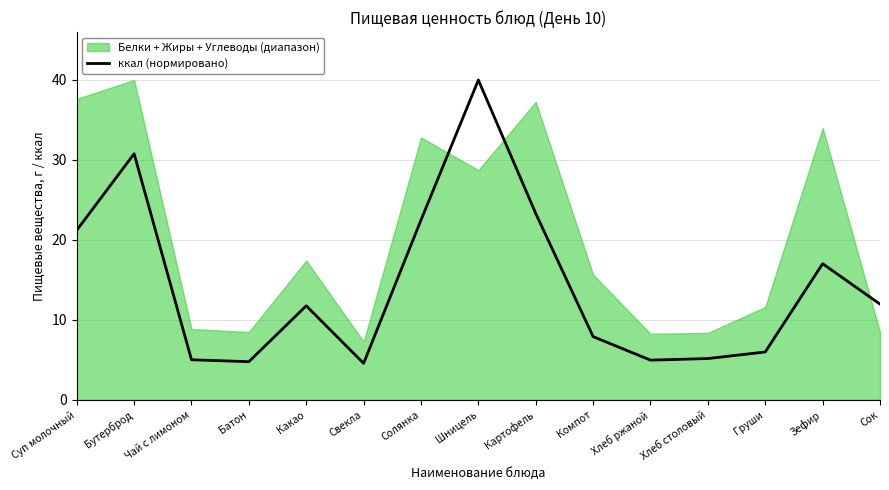

What is the ratio of the value at Хлеб ржаной to the value at Картофель?

0.2